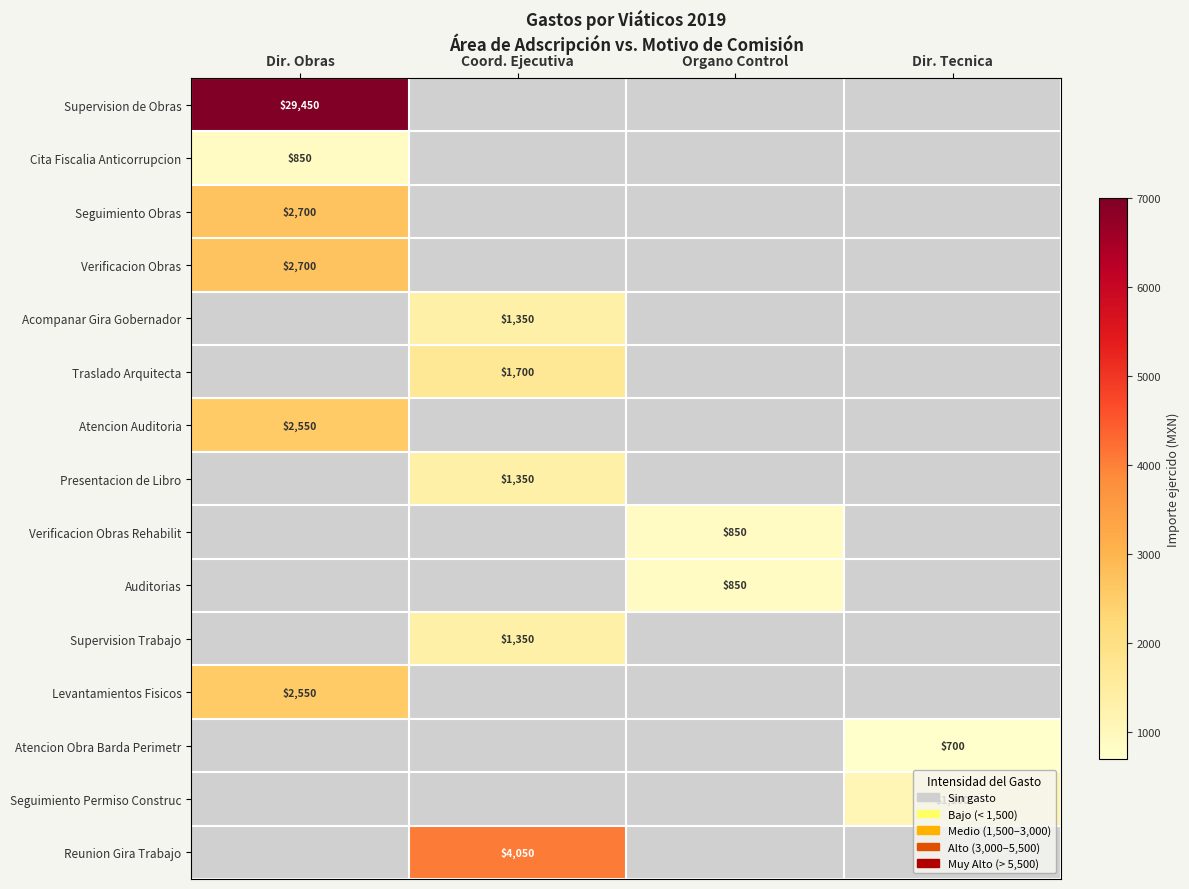

What is the total value across all series at Dir. Obras?

40800